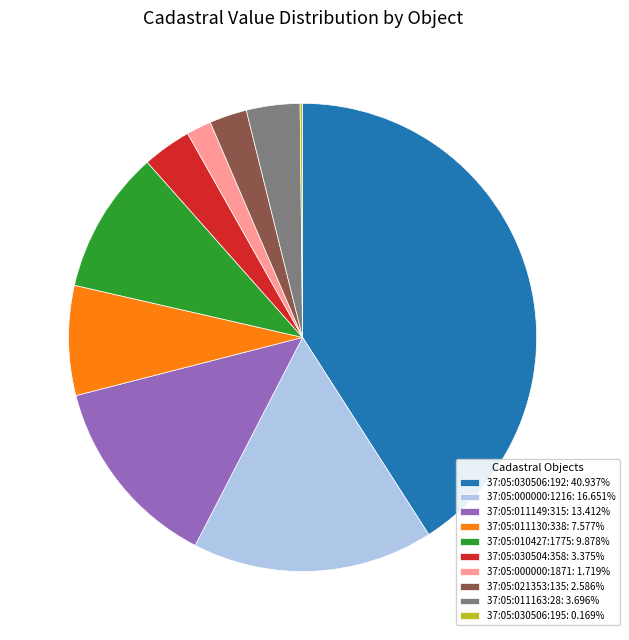

The 37:05:000000:1871 slice represents 2% of the pie. True or false?

True